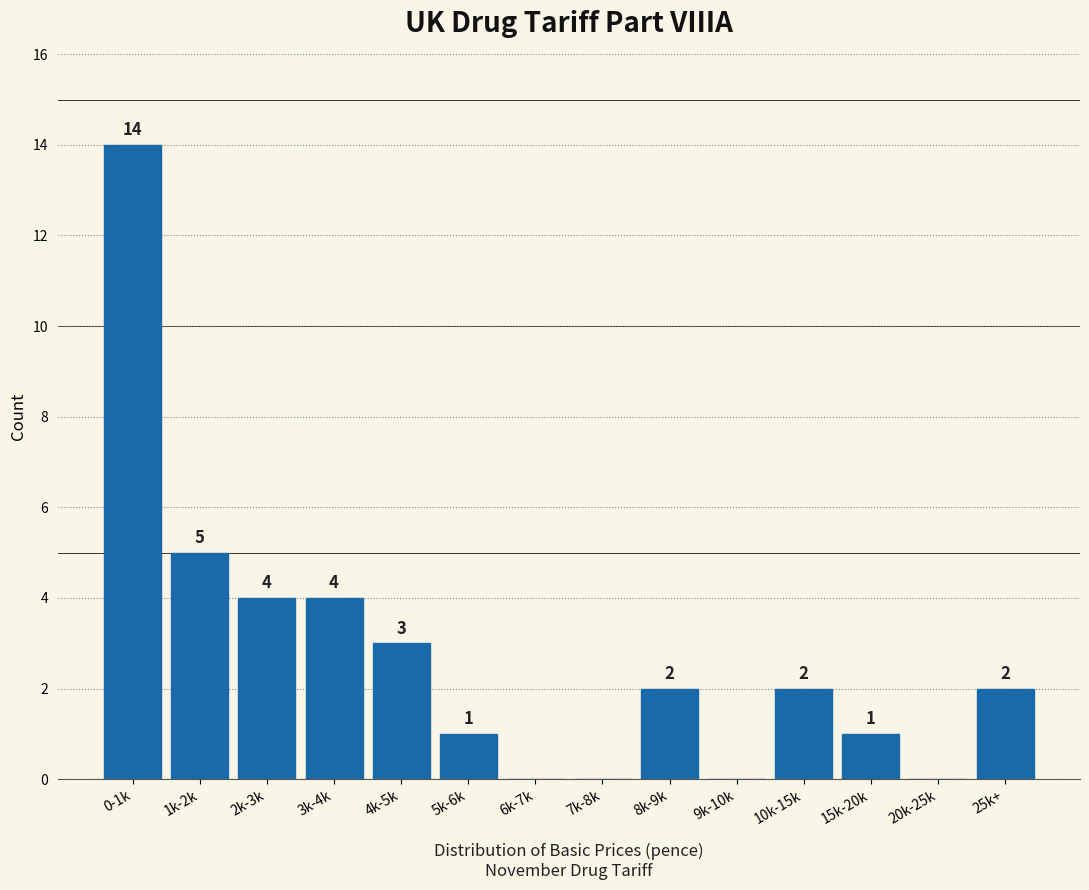

Reading left to right, extract all data points from this chart.

0-1k=14	1k-2k=5	2k-3k=4	3k-4k=4	4k-5k=3	5k-6k=1	6k-7k=0	7k-8k=0	8k-9k=2	9k-10k=0	10k-15k=2	15k-20k=1	20k-25k=0	25k+=2